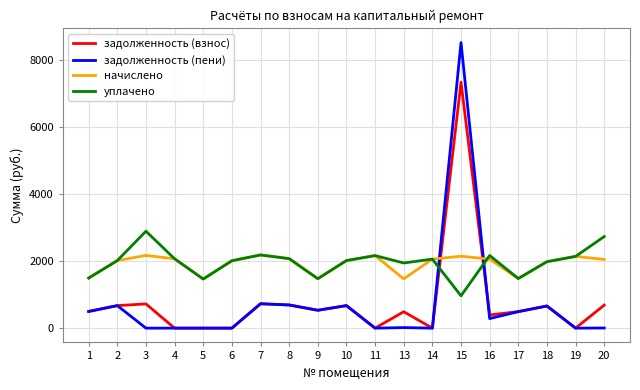

How many intersections are there between задолженность (взнос) and уплачено?

2